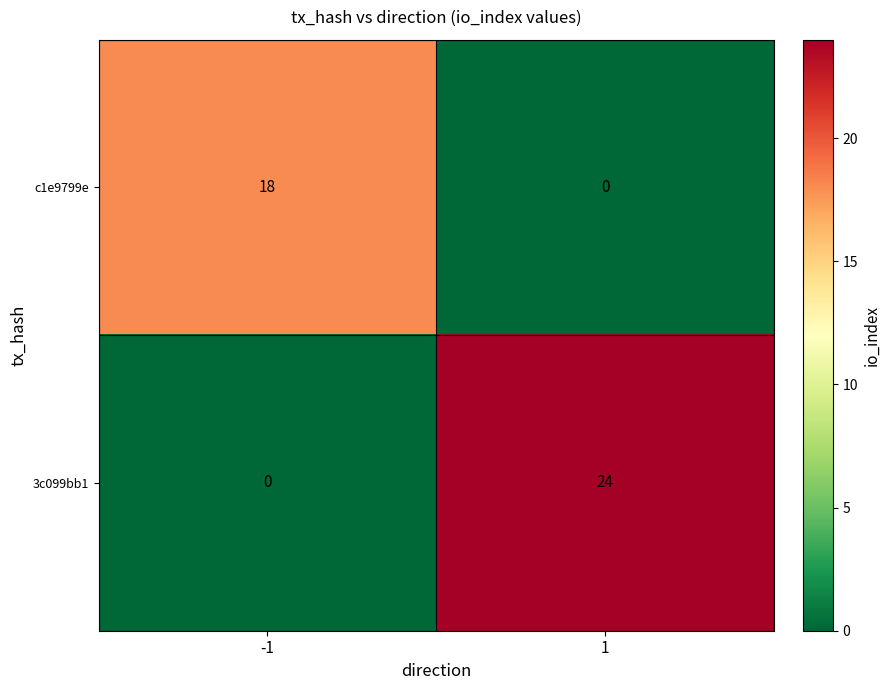

Reading left to right, list all the values displayed in this chart.

c1e9799e: -1=18	1=0
3c099bb1: -1=0	1=24